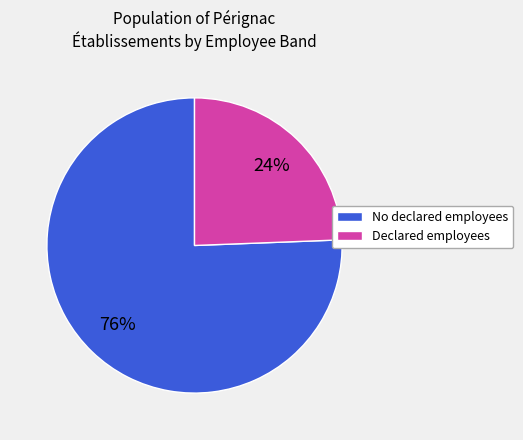

Is there any slice that represents more than half of the pie?

Yes